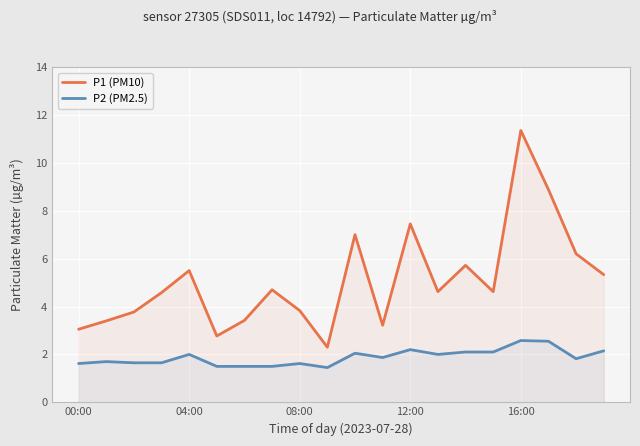

Which series has the largest total across all categories?

P1 (PM10)